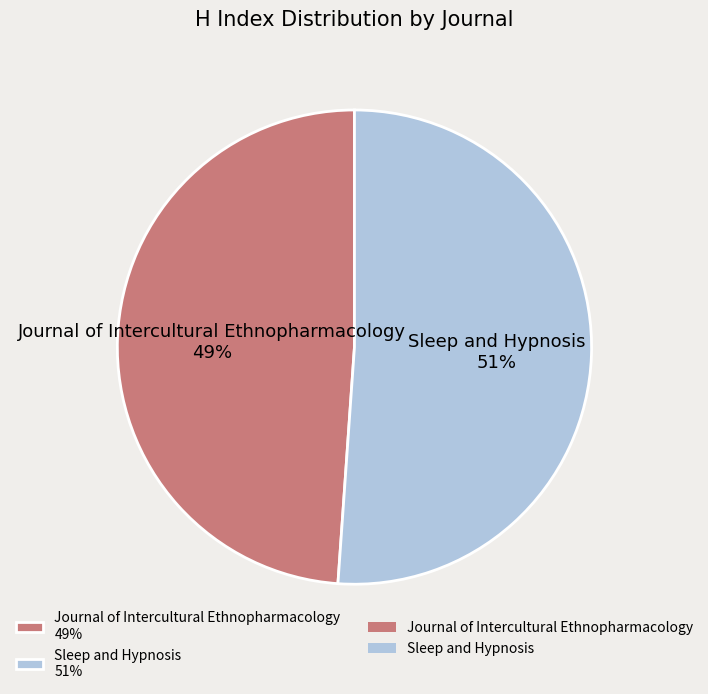

True or false: Journal of Intercultural Ethnopharmacology accounts for 63% of the total.

False